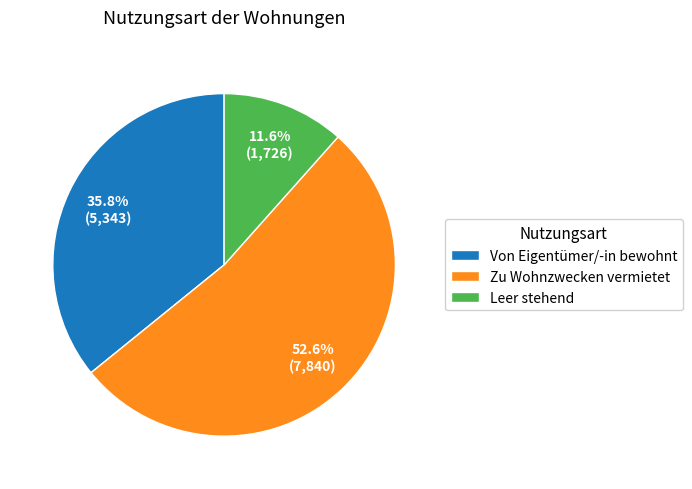

How many segments does this pie chart have?

3